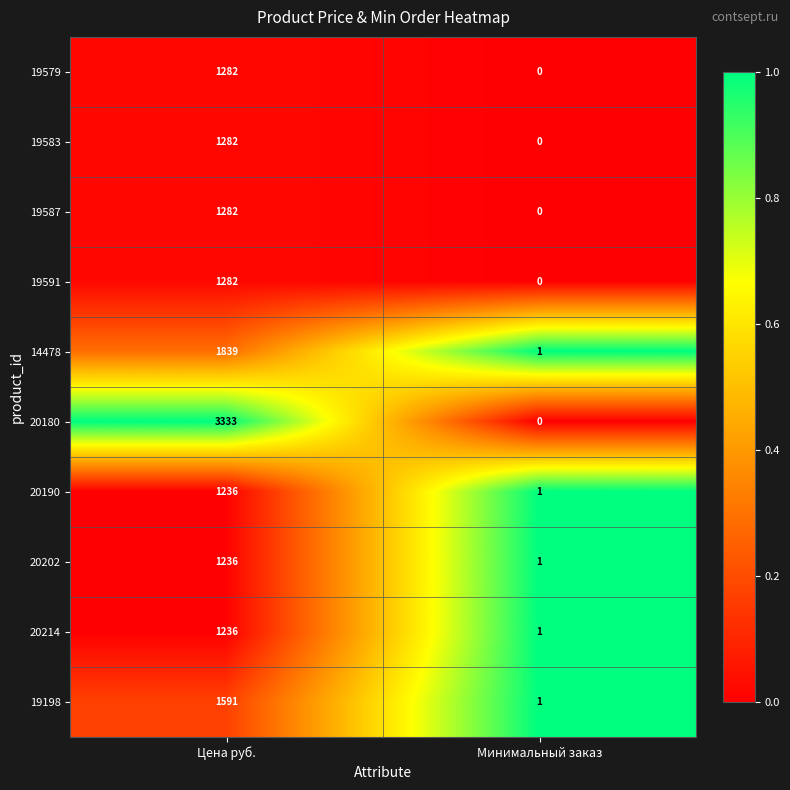

What is the sum of the 20180 values at Минимальный заказ and Цена руб.?

3333